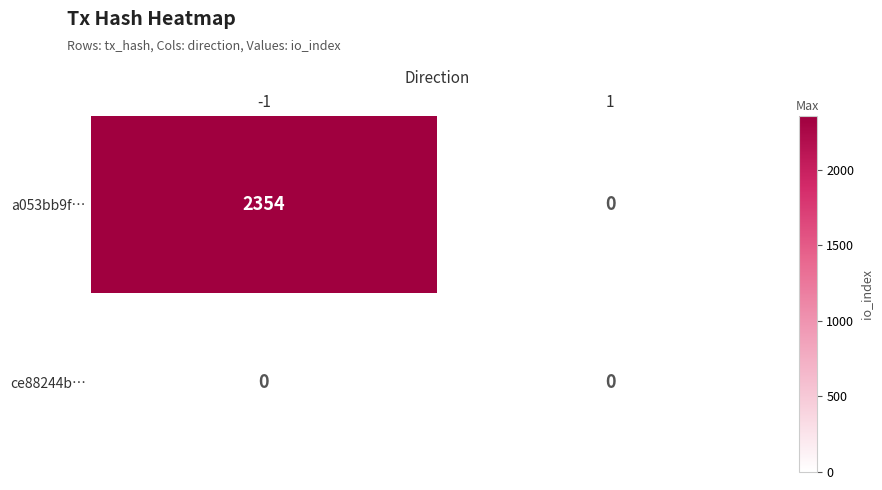

What is the difference between the a053bb9f… values at 1 and -1?

2354